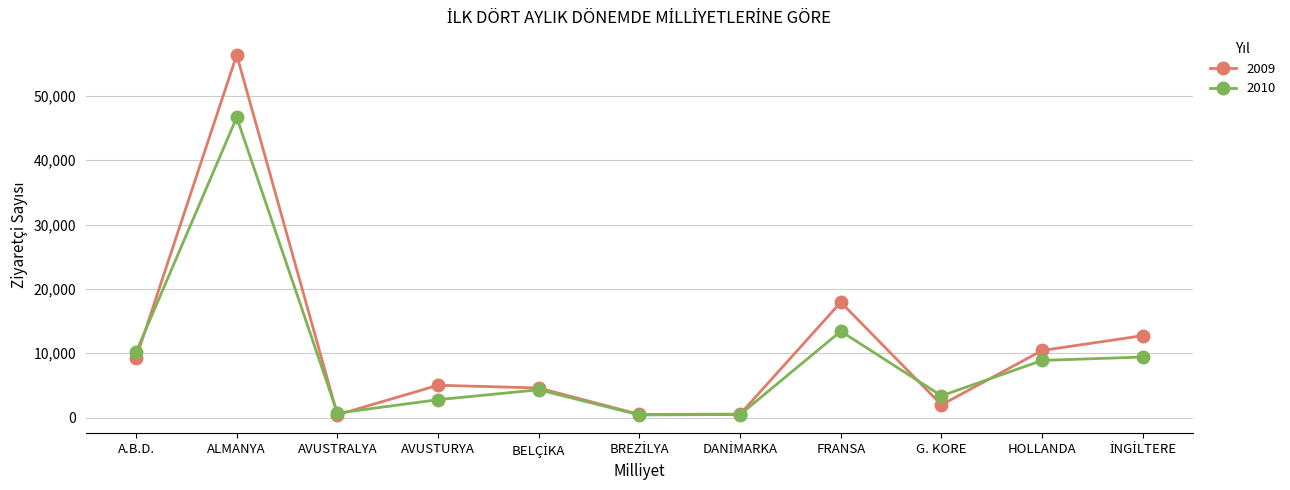

Read the 2010 value at ALMANYA, to the nearest 10.

46650